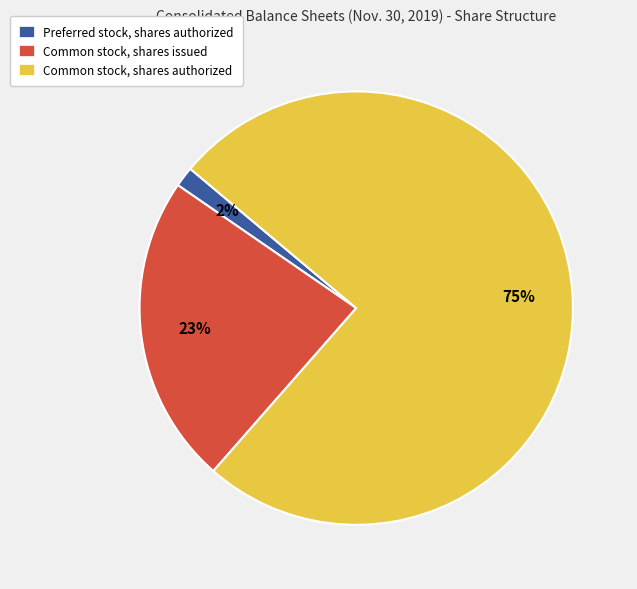

Combined, do Common stock, shares issued and Common stock, shares authorized account for over 50%?

Yes